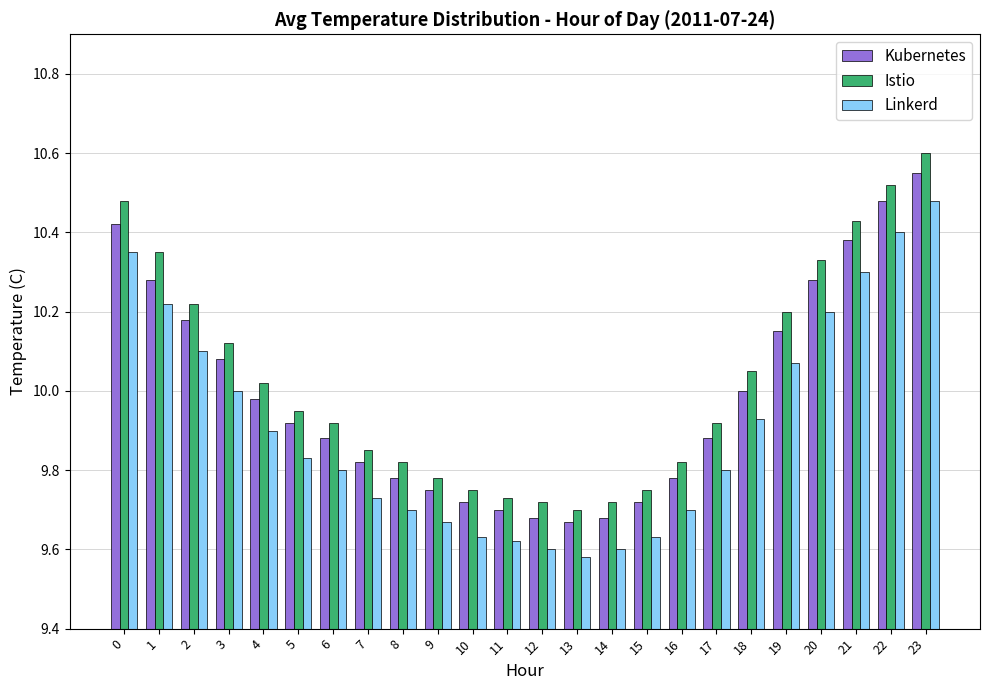

What is the sum of the Kubernetes values at 12 and 15?

19.4